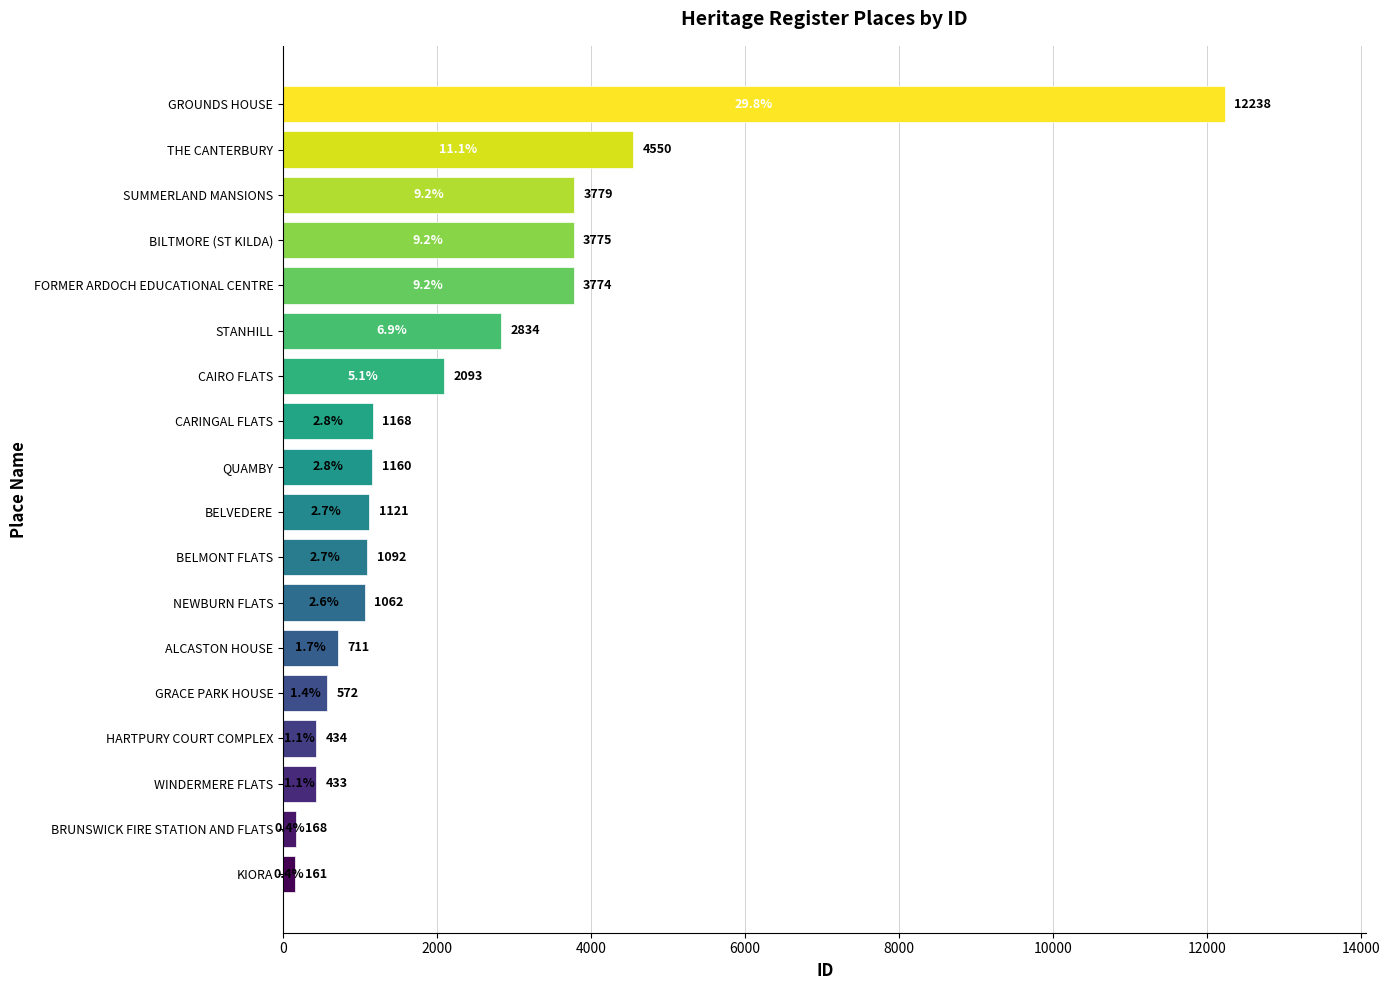

Between NEWBURN FLATS and BELVEDERE, which is larger?

BELVEDERE